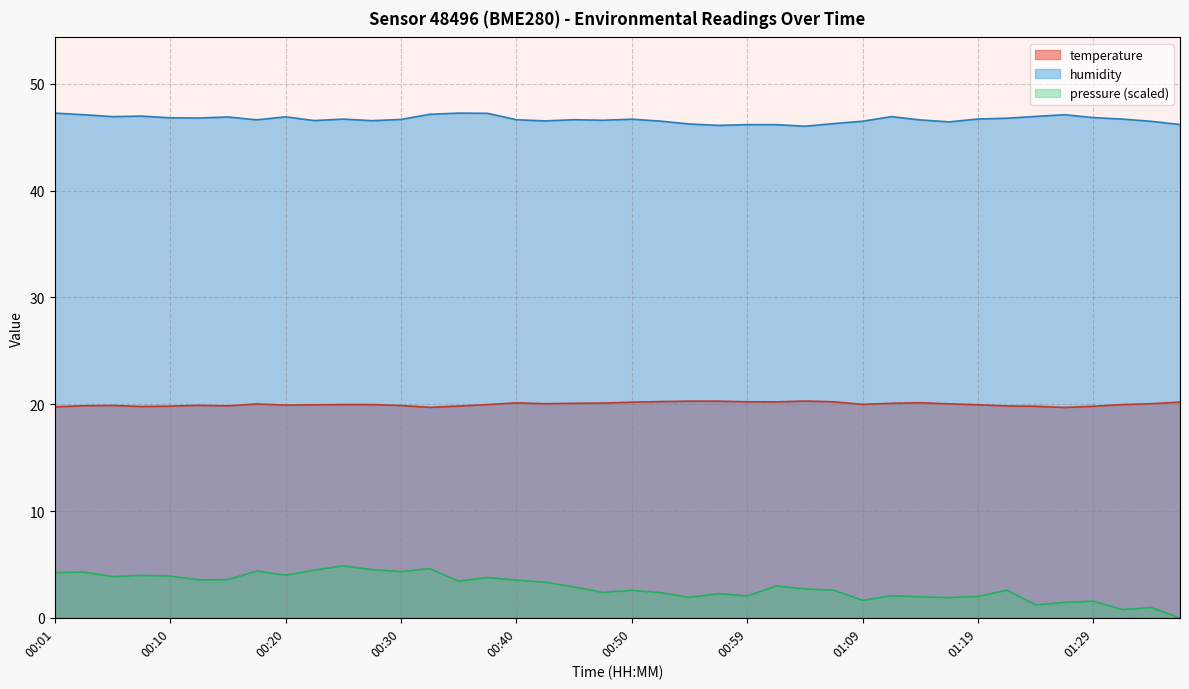

What is the highest value of the humidity series?

47.3